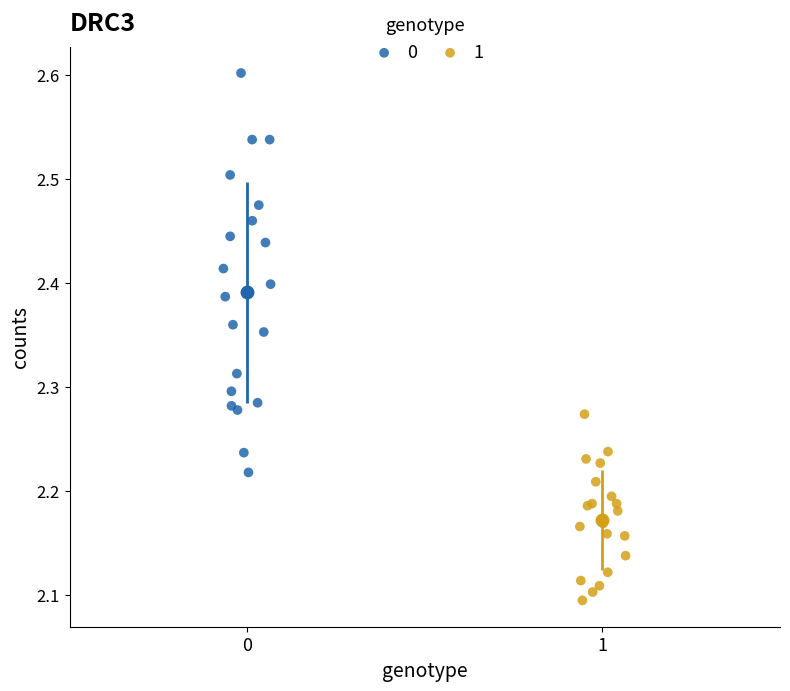

What are all the series names shown in the legend?

0, 1